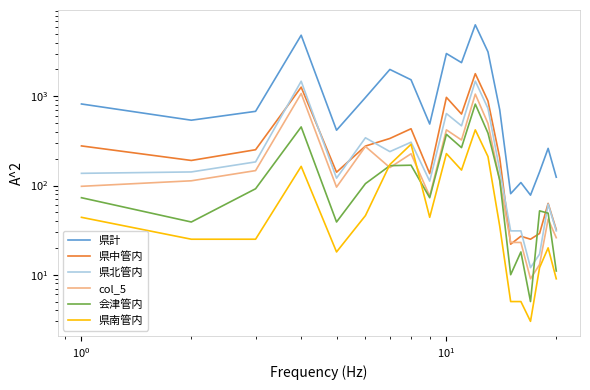

How many categories are shown in the chart?

20